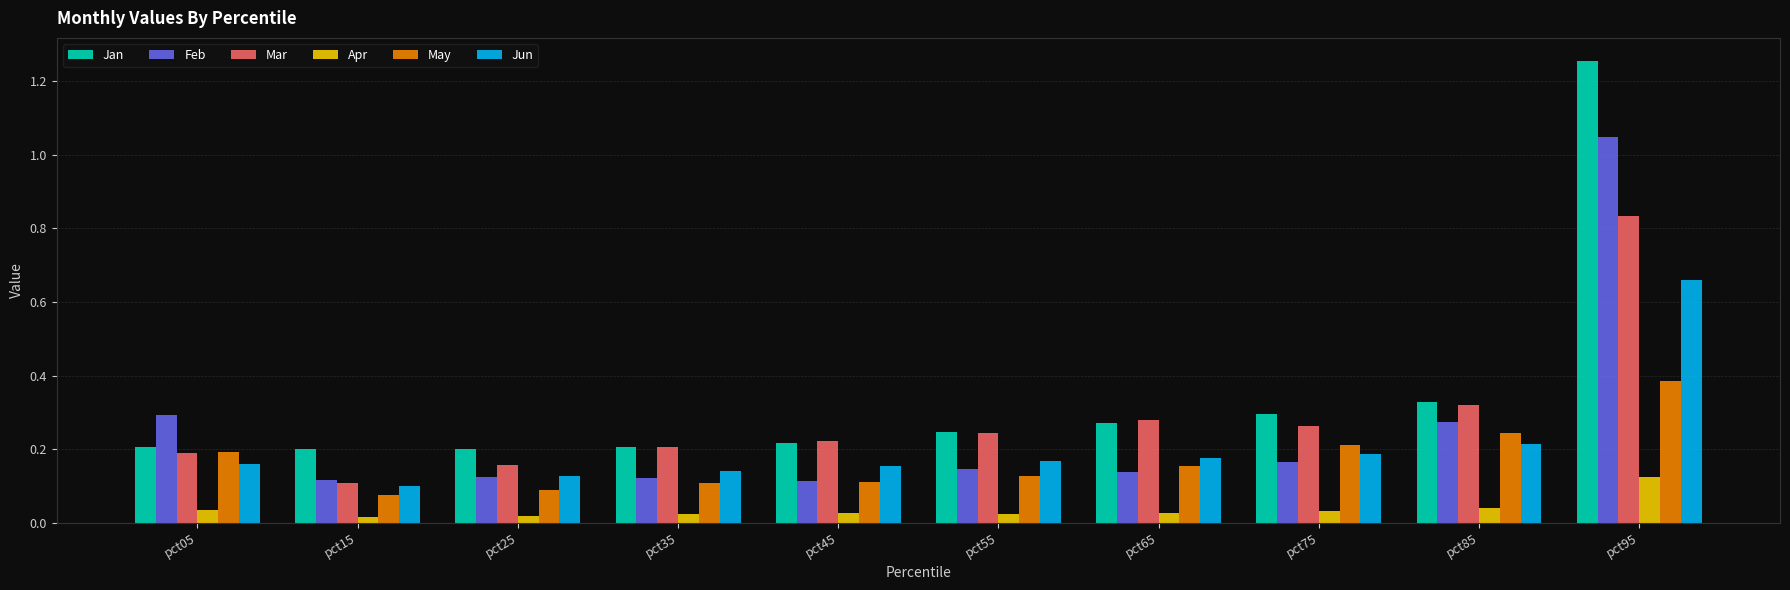

At how many categories does at least one series exceed 1?

1